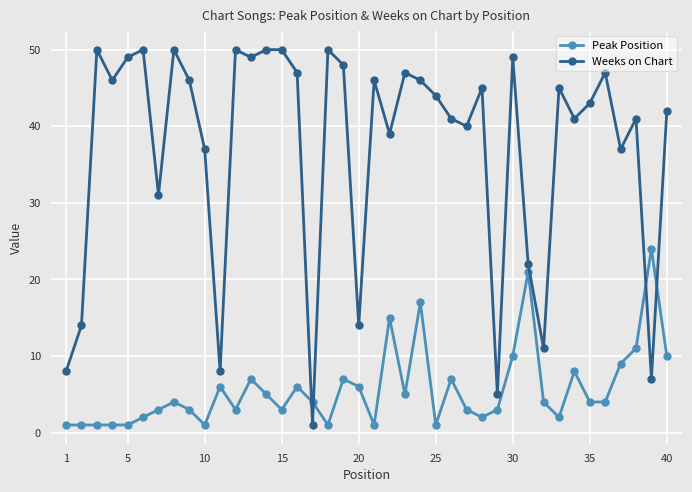

Rank the series by their maximum value, from lowest to highest.

Peak Position, Weeks on Chart